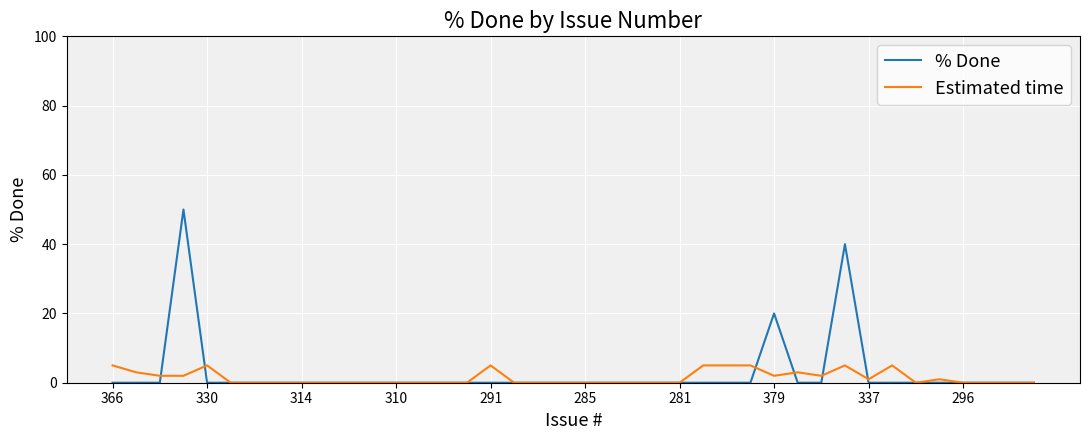

How many lines are shown in the chart?

2